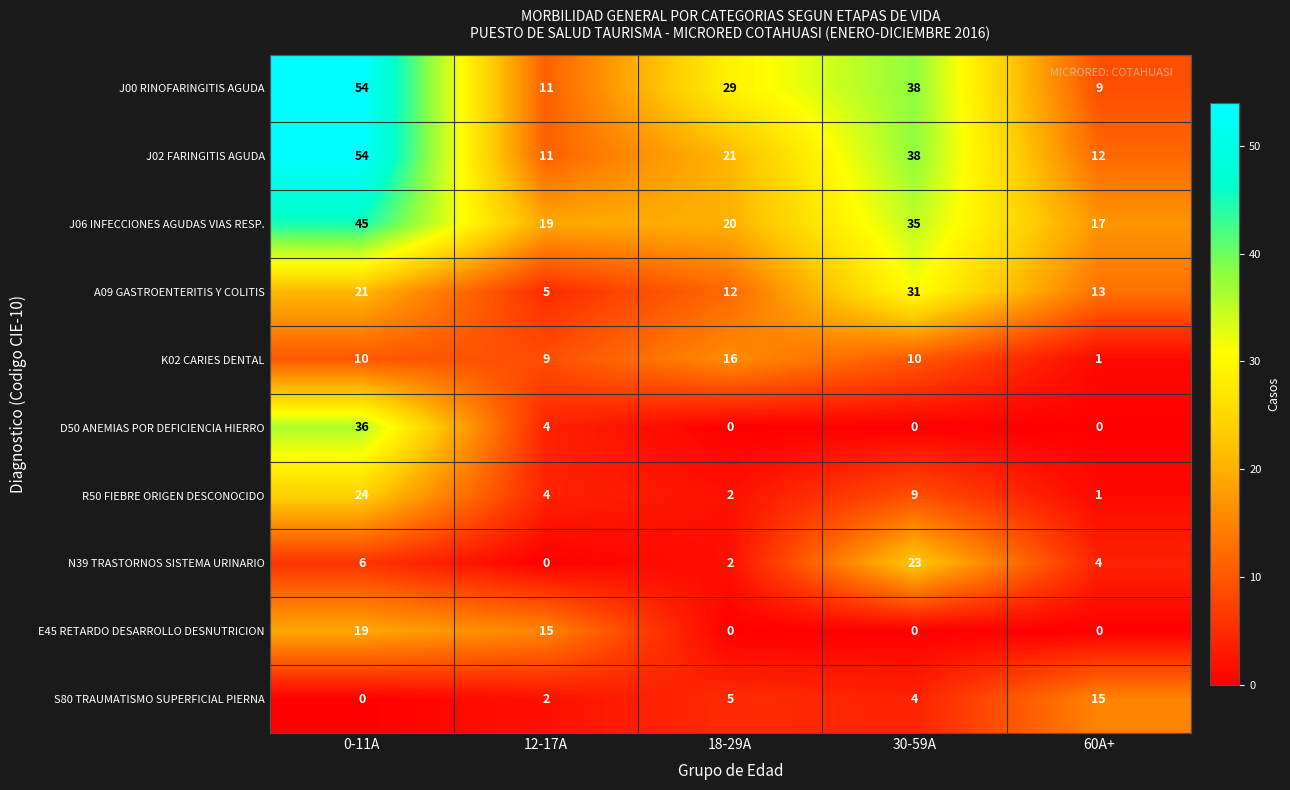

List the labels in order of J00 RINOFARINGITIS AGUDA value, largest first.

0-11A, 30-59A, 18-29A, 12-17A, 60A+